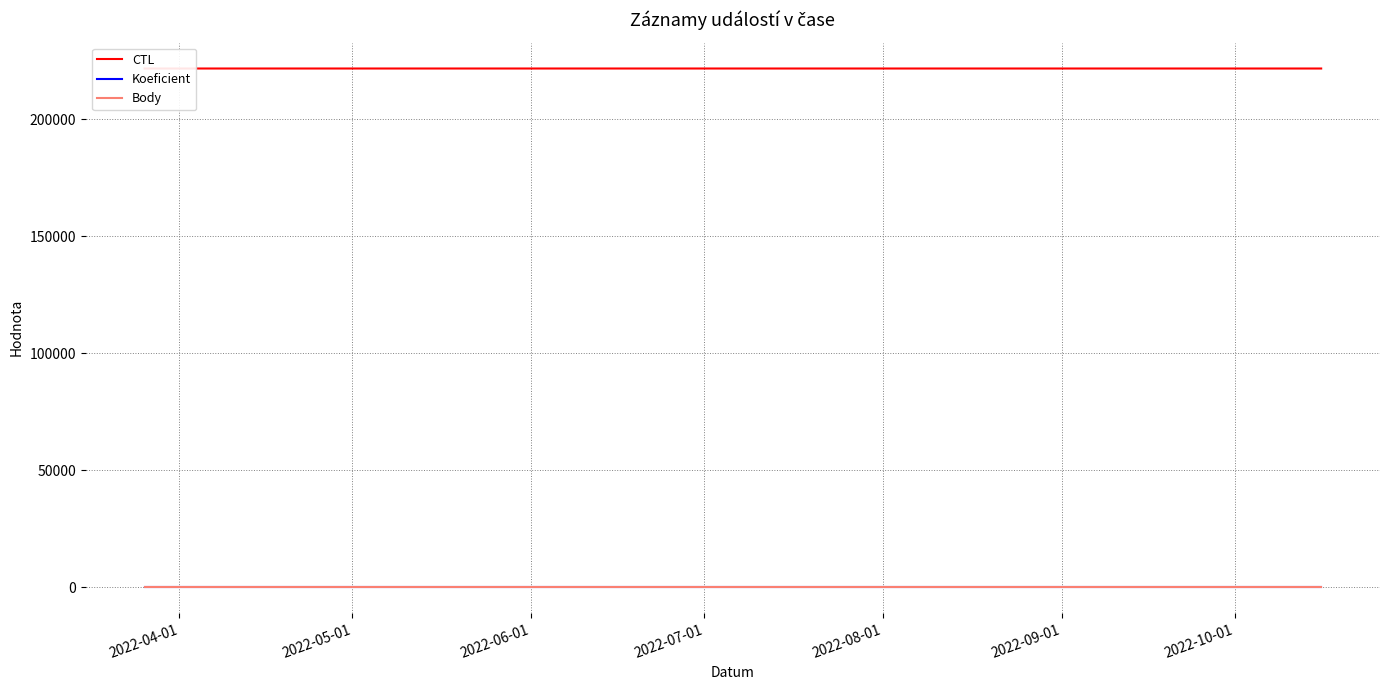

At how many categories does at least one series exceed 89545?

3